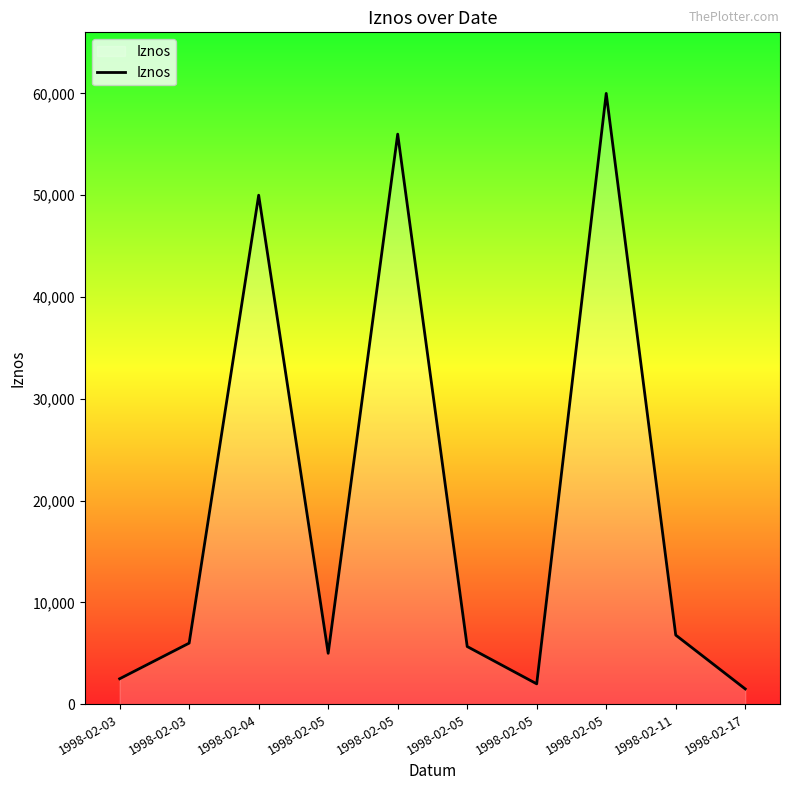

Reading left to right, extract all data points from this chart.

2500.0	6000.0	50000.0	5000.0	56000.0	5666.0	2000.0	60000.0	6790.4	1500.0